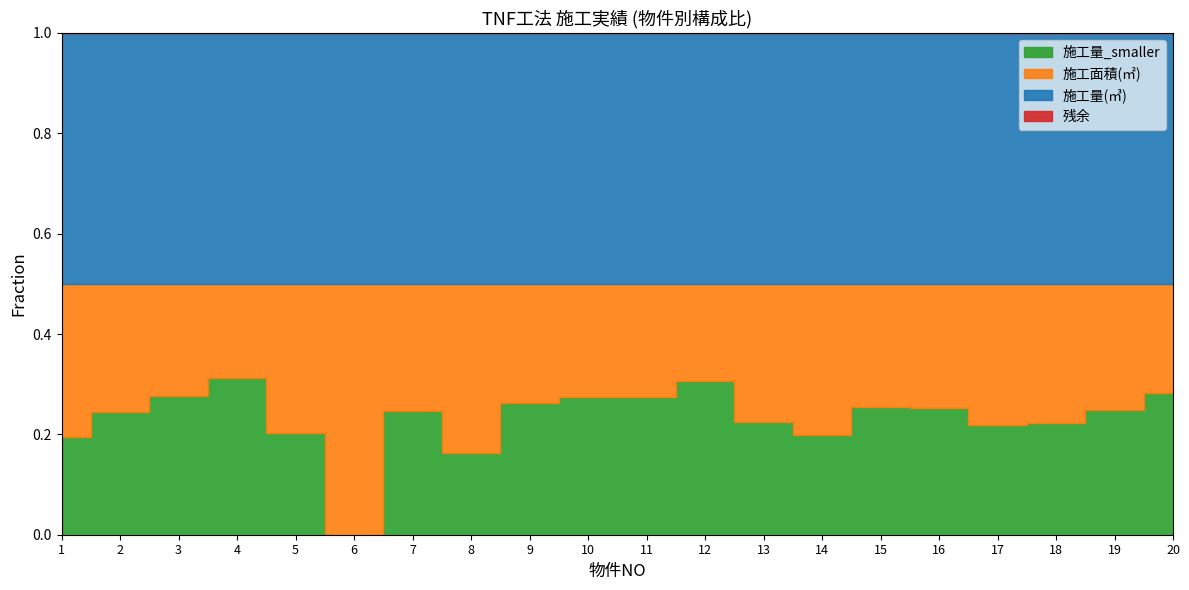

How many values in the 施工量_smaller series exceed 980?

9